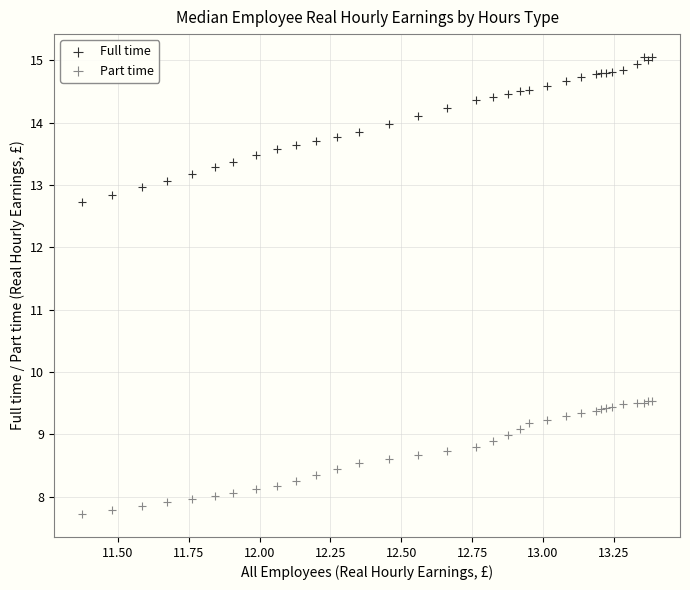

Which series has the largest Y range (max minus min)?

Full time